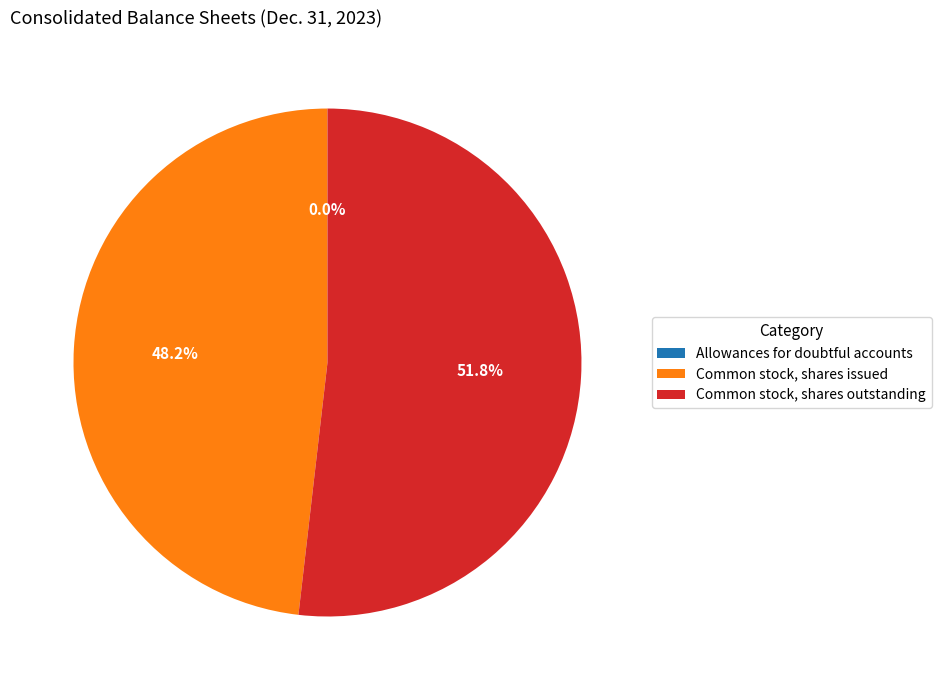

The Common stock, shares outstanding slice represents 52% of the pie. True or false?

True